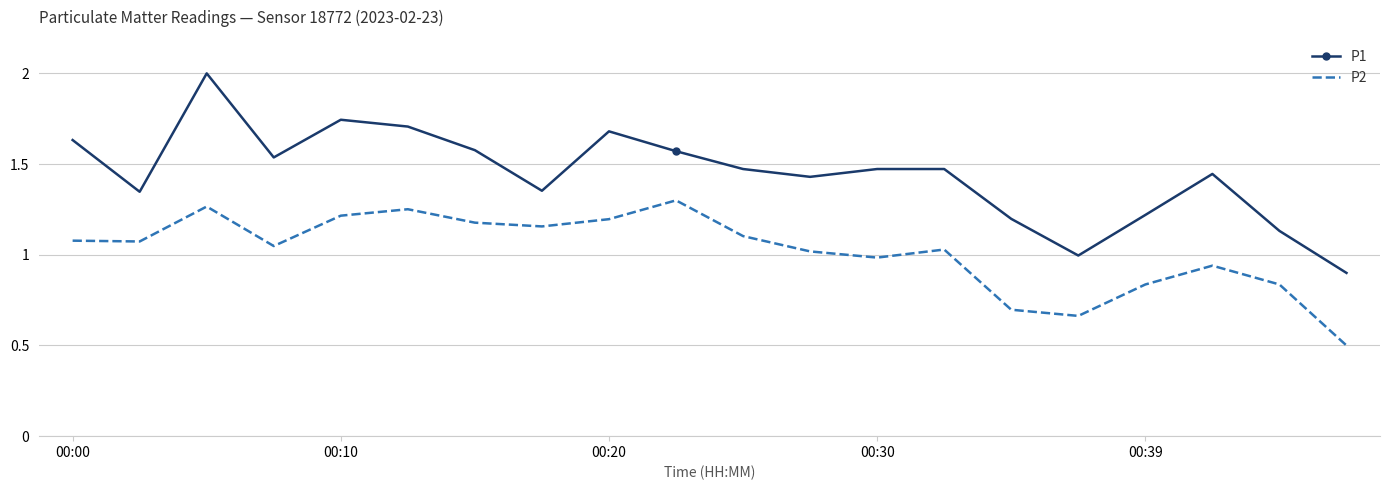

Which series has the widest spread of values?

P1